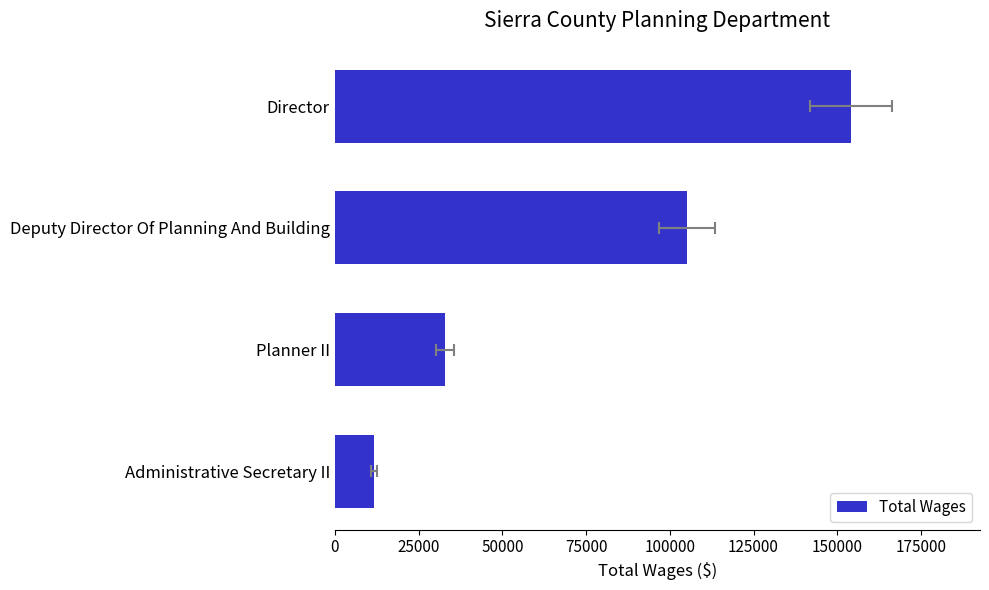

The chart shows a value of 18733 at Administrative Secretary II. True or false?

False